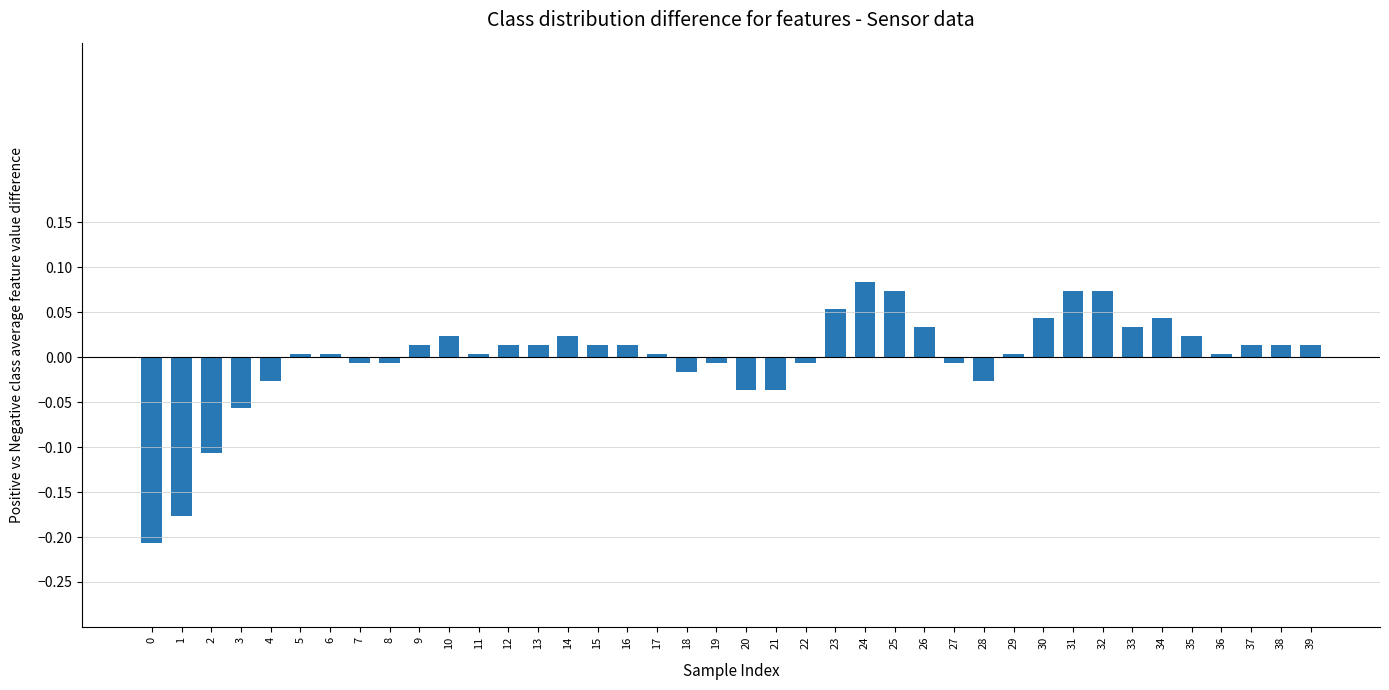

What is the difference between the maximum and minimum values?

0.3